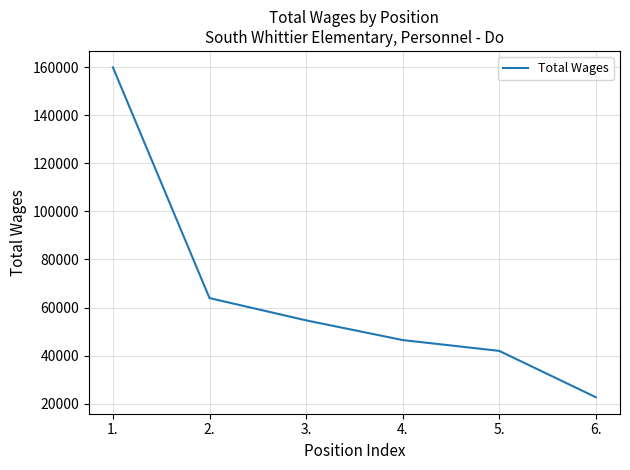

The chart shows a value of 41980 at 5.. True or false?

True